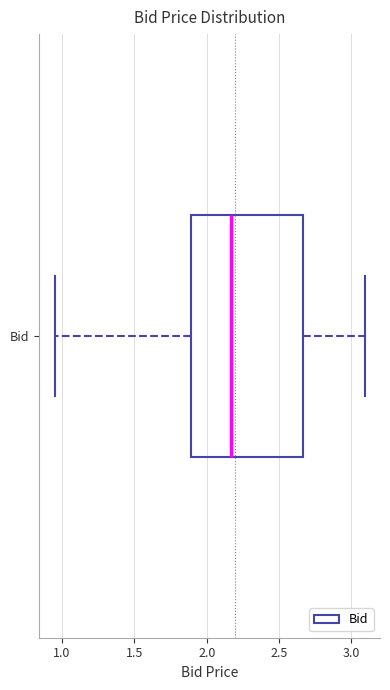

Where does the median line of the box for Bid sit on the x-axis? The values are not printed on the chart, so give them approximately, as read against the axis.

2.15